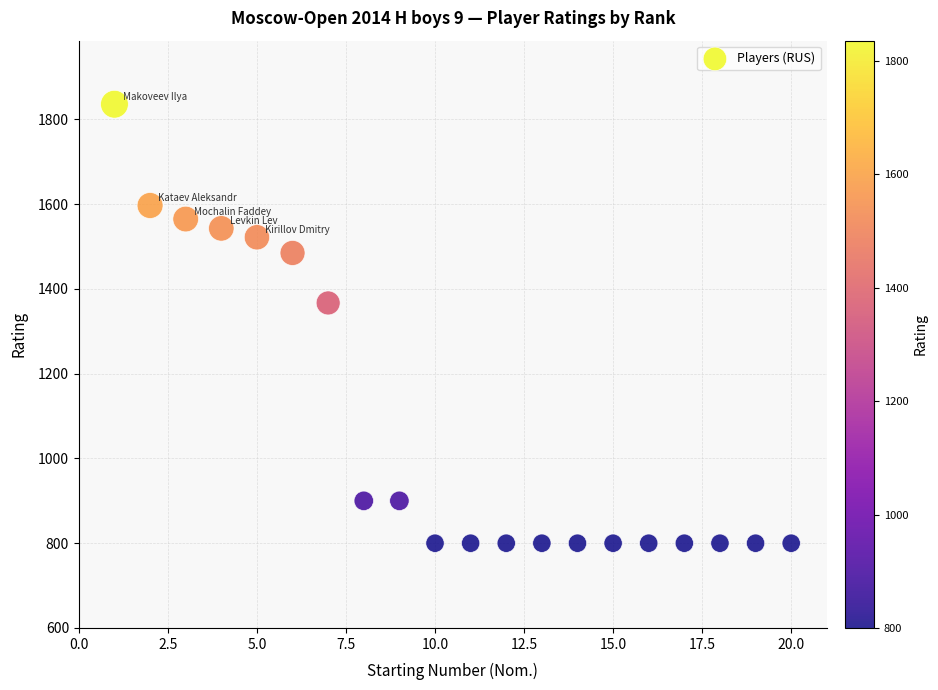

What Y value in the scatter plot is closest to 1318?

1367